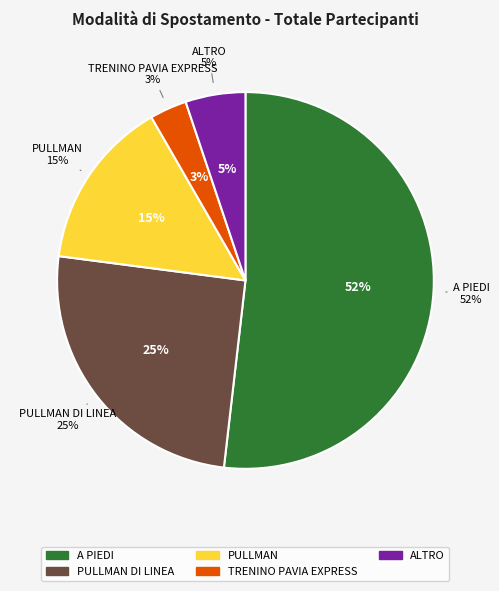

Combined, what portion of the pie is PULLMAN DI LINEA and PULLMAN?

39.4%